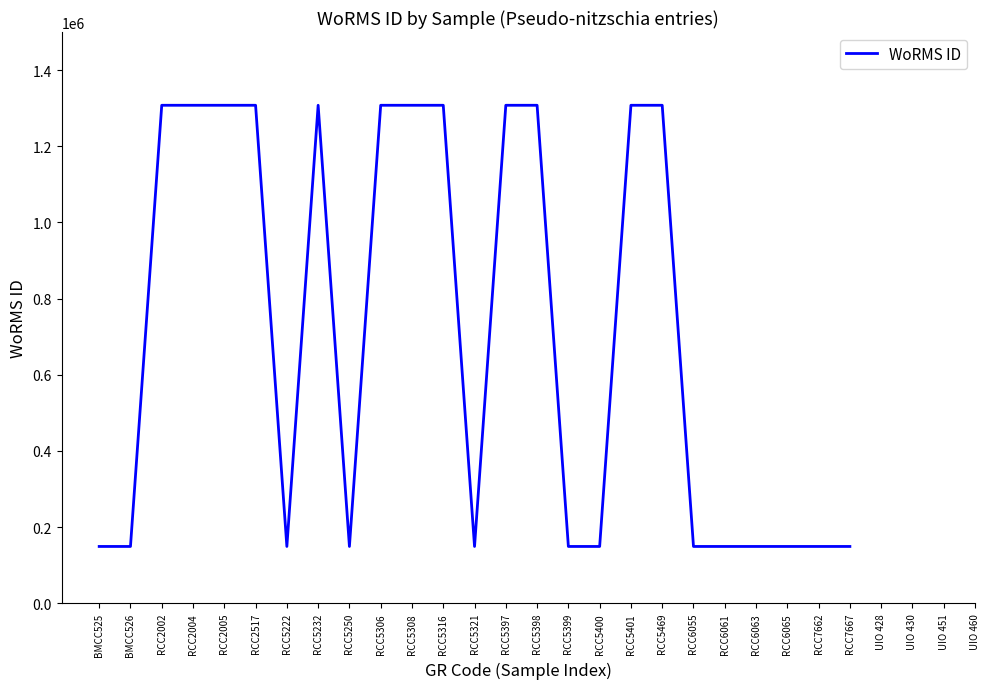

What position from the right is RCC5222?

23